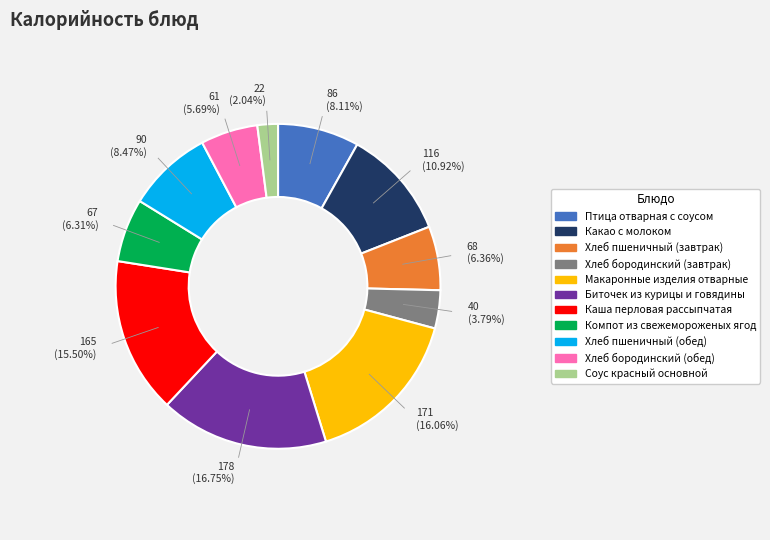

What is the smallest slice in the pie chart?

Соус красный основной